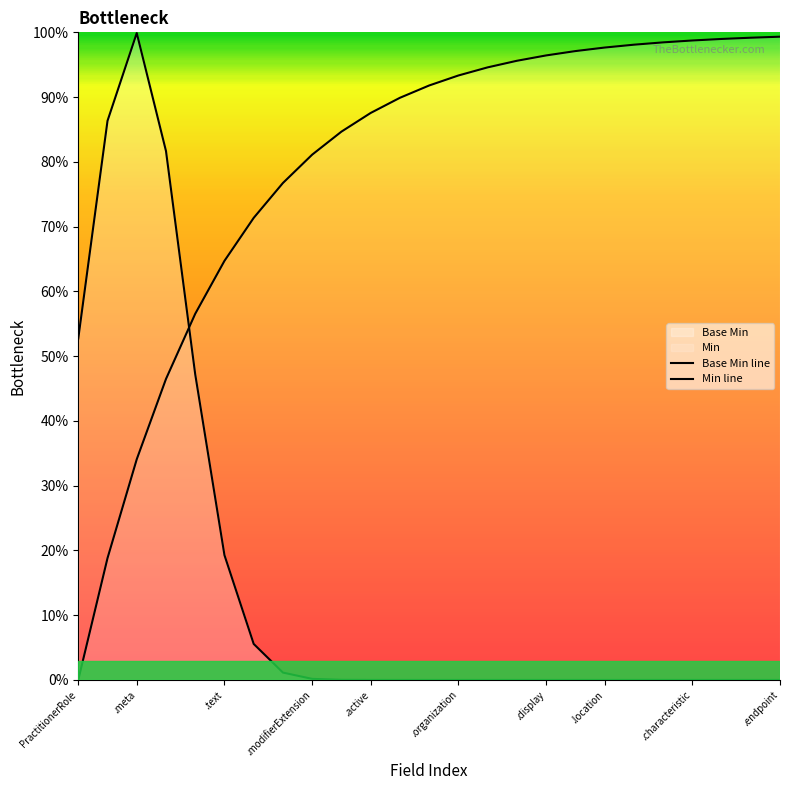

Which series has the widest spread of values?

Base Min line